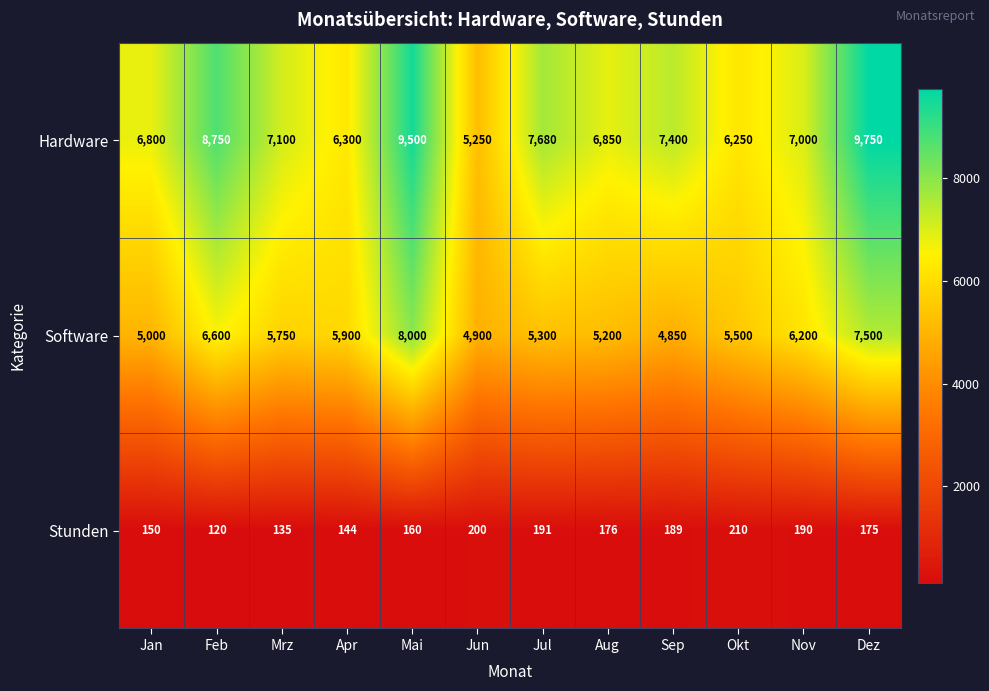

The Software series shows 6600 at Feb. True or false?

True